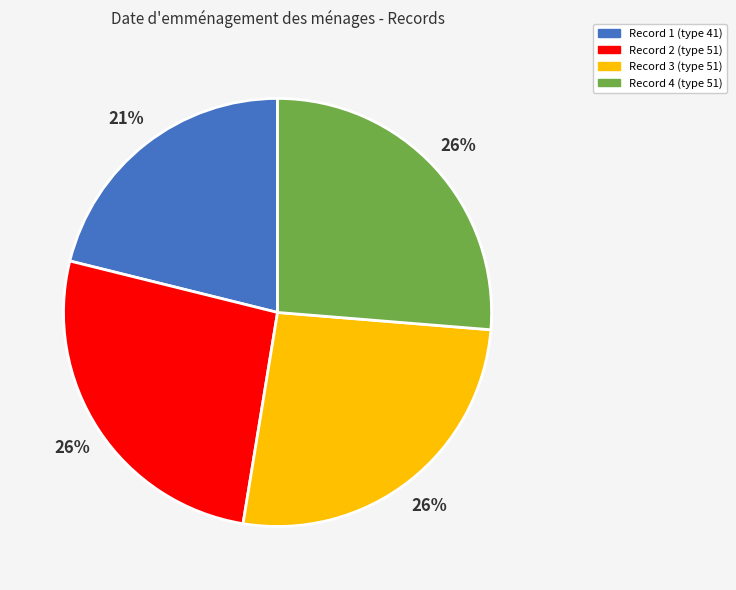

To the nearest percent, what percentage of the pie is Record 2?

26%